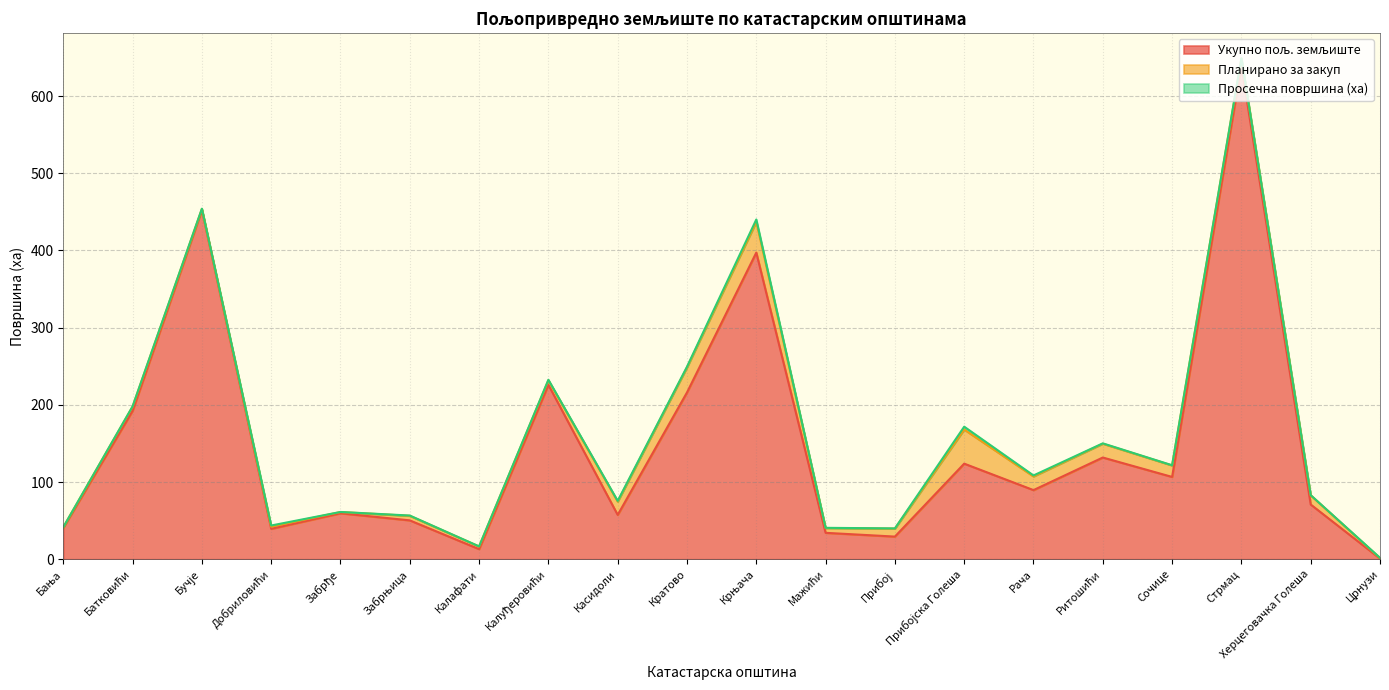

Reading left to right, what are all the values shown in this chart?

Укупно пољ. земљиште: 40.6	192.2	452.4	39.3	59.5	50.3	13.1	225.9	57.4	216.0	397.2	34.2	29.3	123.8	89.5	131.7	106.6	639.5	70.8	0.8
Планирано за закуп: 0.8	5.4	1.3	2.9	1.6	5.9	3.4	5.9	17.2	32.5	39.8	6.2	10.3	44.2	17.7	17.9	14.8	9.0	11.9	0.5
Просечна површина (ха): 0.1	0.4	0.4	1.4	0.1	0.3	0.1	0.7	0.9	0.8	3.1	0.2	0.3	3.7	1.3	0.5	0.3	0.5	0.2	0.5